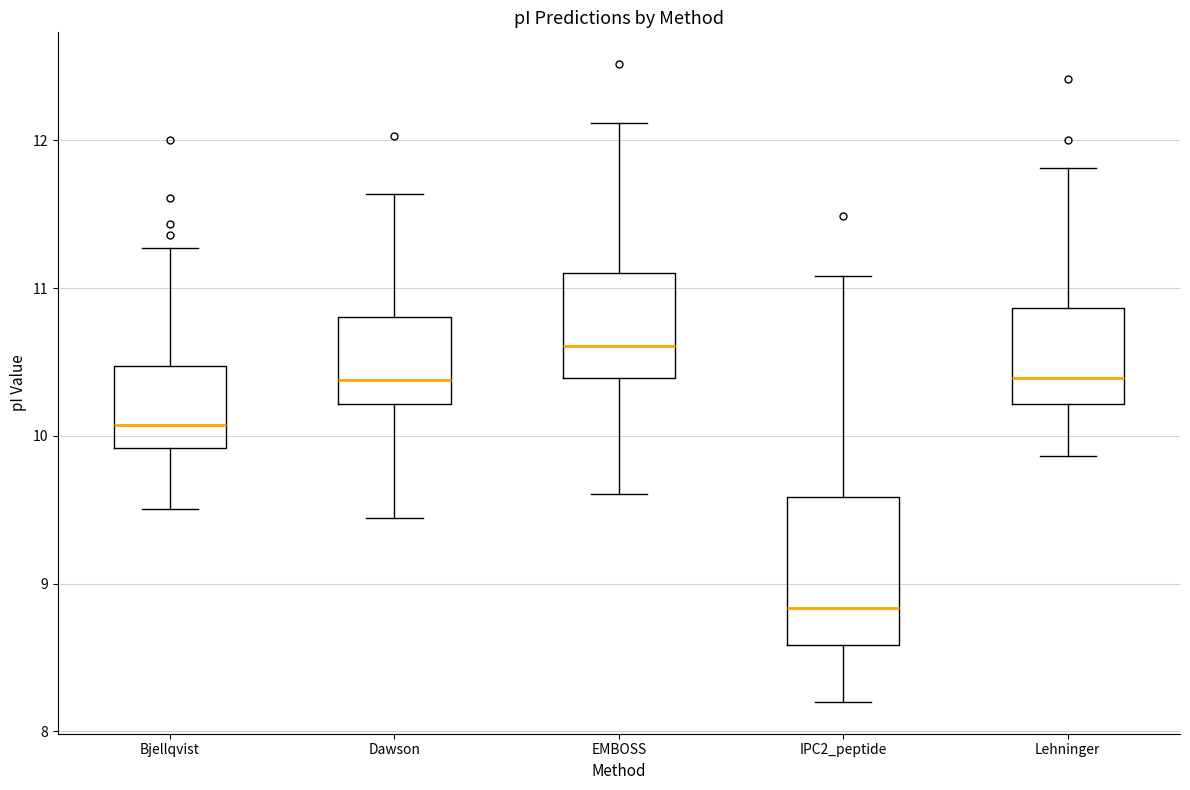

Reading left to right, read every box against the y-axis: the position of its median line, the range the box covers, and the ends of its whiskers. The values are not printed on the chart, so give them approximately, as read against the axis.

Bjellqvist: median 10.1, box 9.9 to 10.5, whiskers 9.5 to 11.3
Dawson: median 10.4, box 10.2 to 10.8, whiskers 9.4 to 11.6
EMBOSS: median 10.6, box 10.4 to 11.1, whiskers 9.6 to 12.1
IPC2_peptide: median 8.8, box 8.6 to 9.6, whiskers 8.2 to 11.1
Lehninger: median 10.4, box 10.2 to 10.9, whiskers 9.9 to 11.8